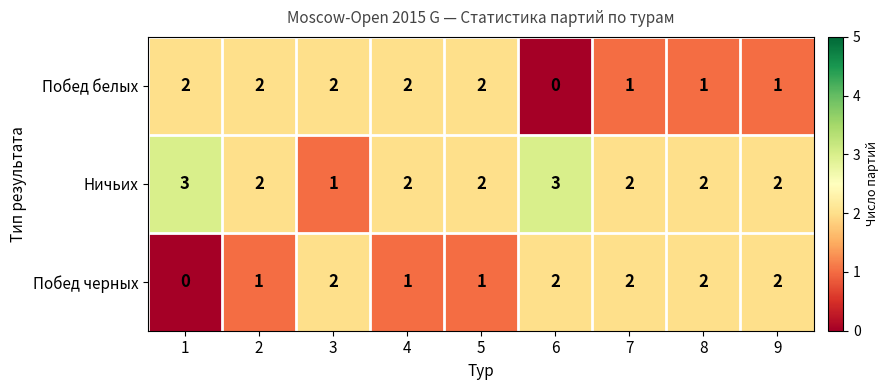

At which label does Ничьих reach its minimum?

3